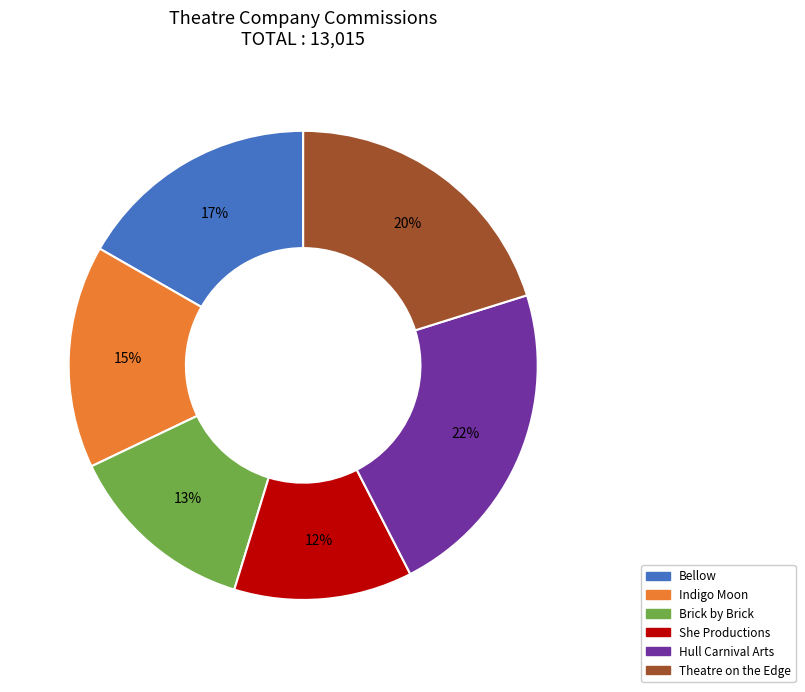

Rank the categories by value from highest to lowest.

Hull Carnival Arts, Theatre on the Edge, Bellow, Indigo Moon, Brick by Brick, She Productions